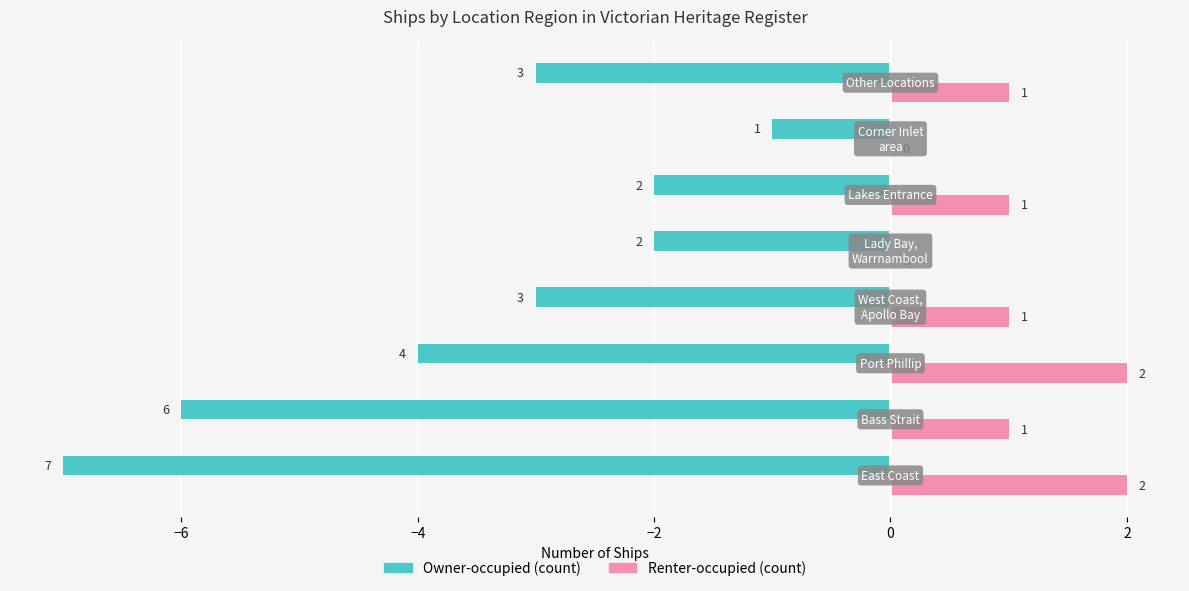

How many Owner-occupied (count) values are between -4 and -2?

5